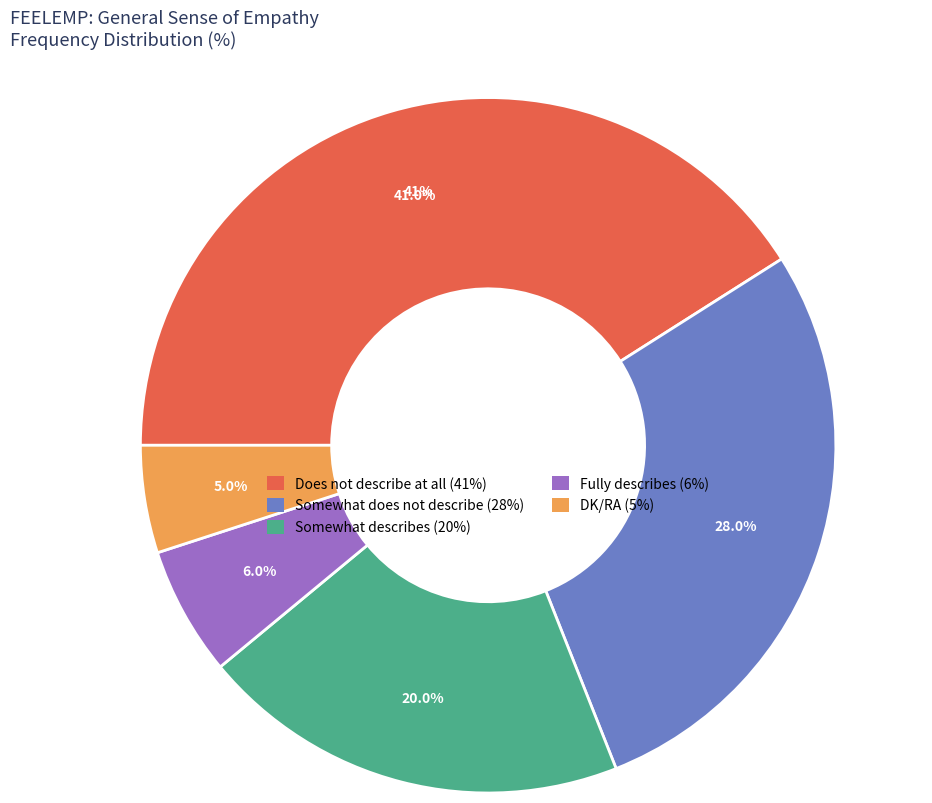

Is the sum of Somewhat does not describe and Does not describe at all greater than half?

Yes